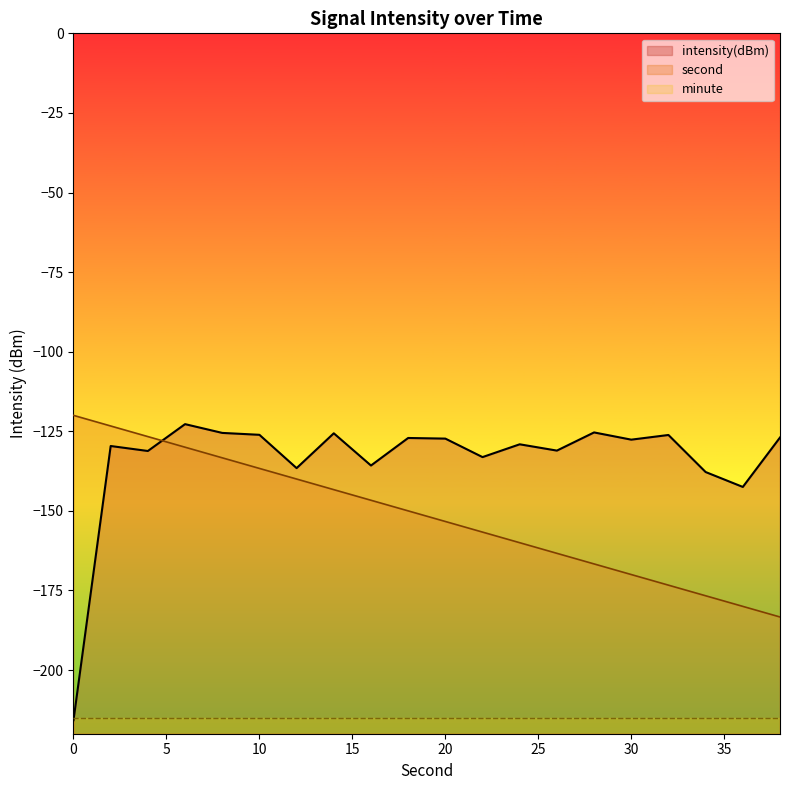

Which series has the largest total across all categories?

intensity(dBm)